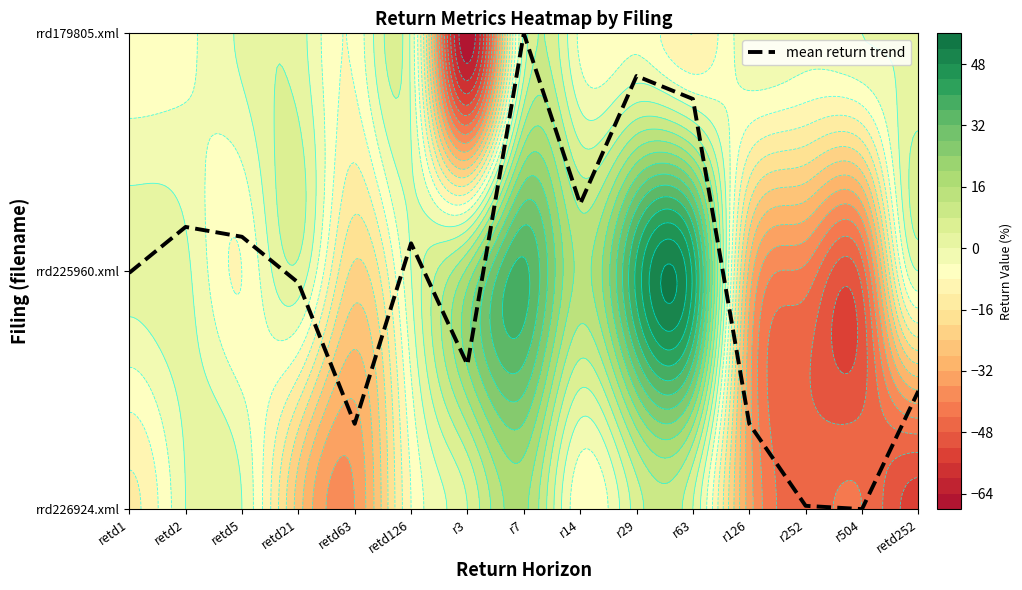

Which category has the highest value across all series?

r7